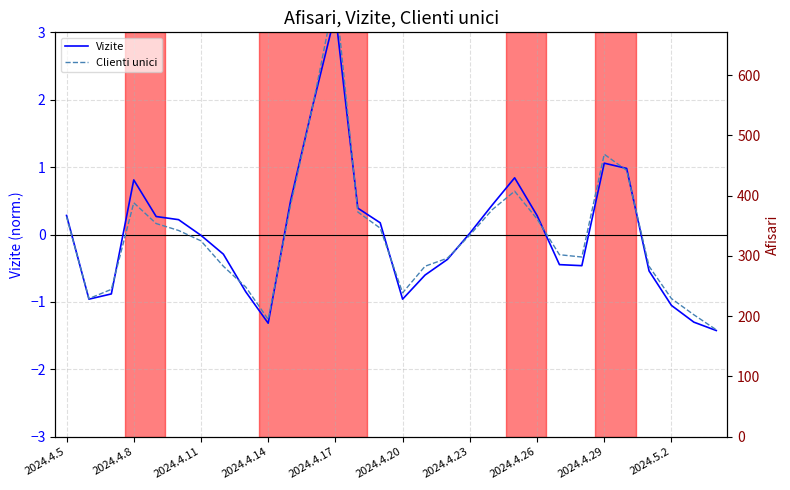

How many data points in Afisari are above 289?

14